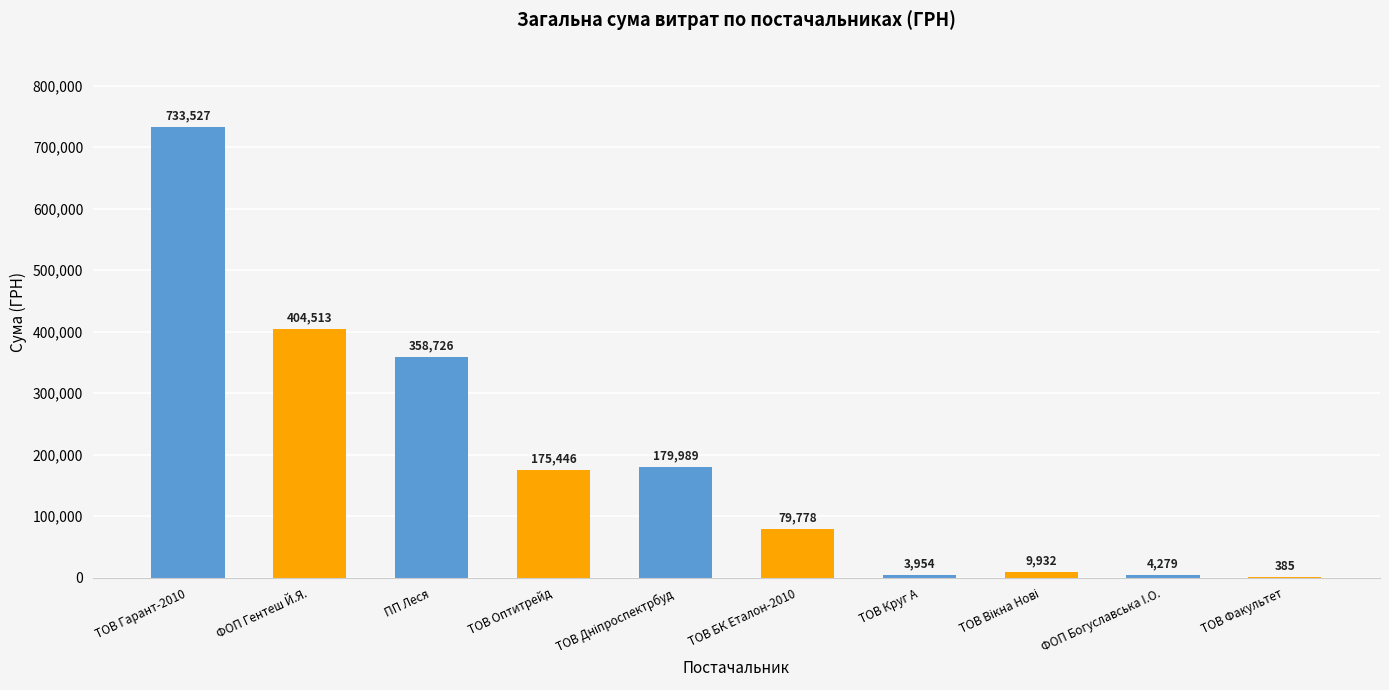

The chart shows a value of 118286.1 at ТОВ БК Еталон-2010. True or false?

False